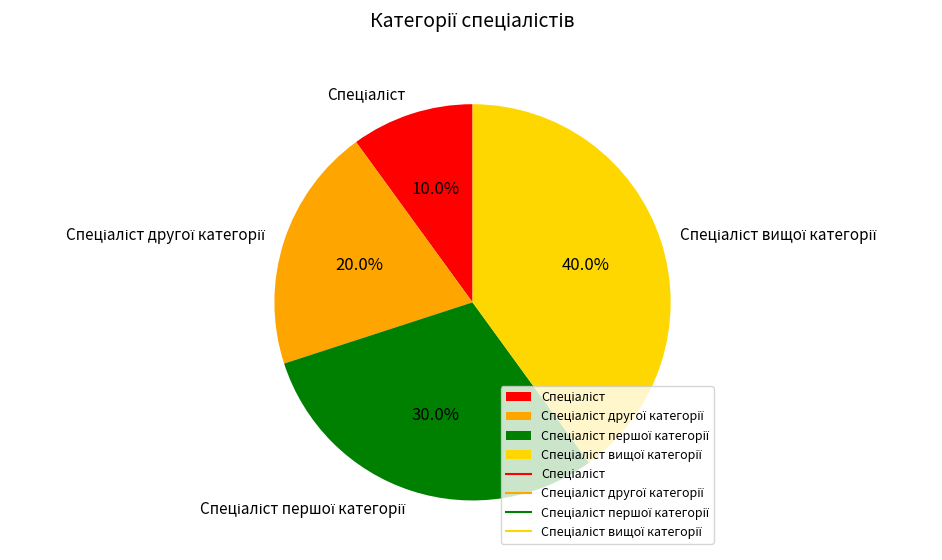

How many segments does this pie chart have?

4